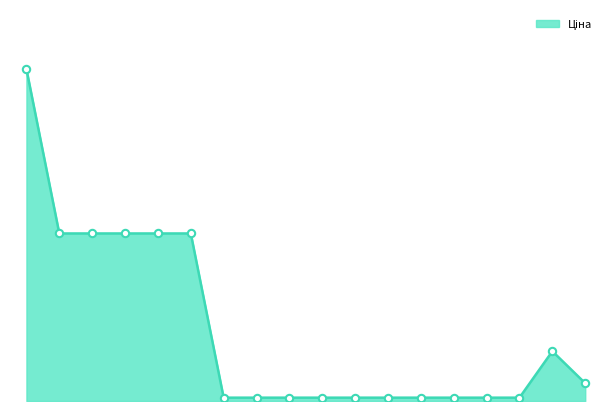

Does the chart have visible grid lines?

No